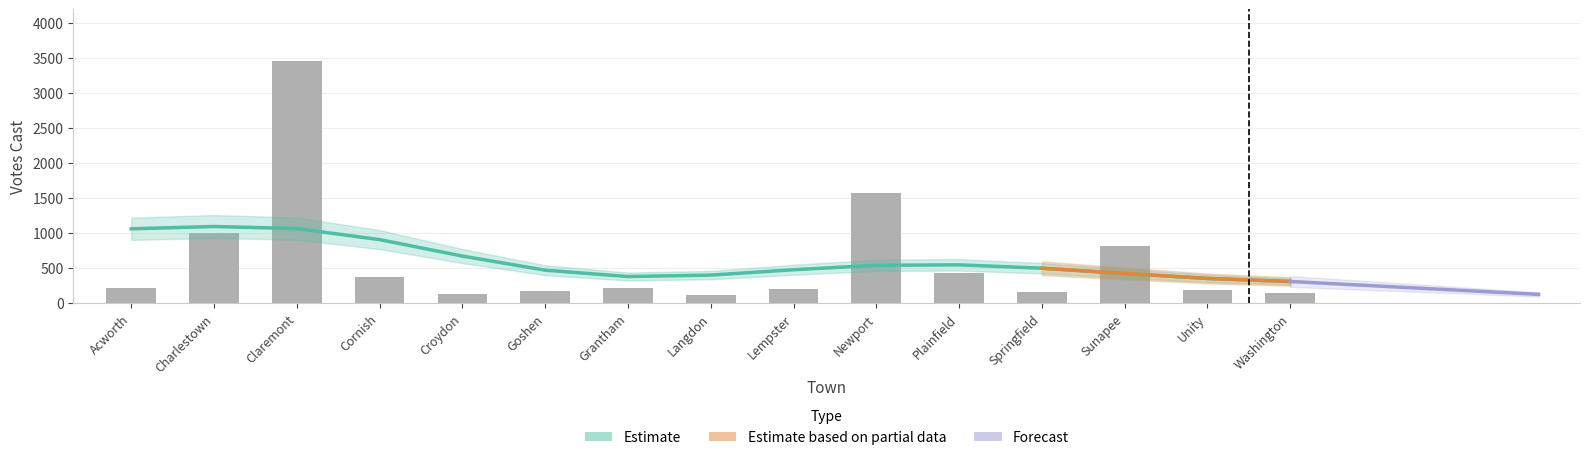

What is the label of the 11th bar from the left?

Plainfield